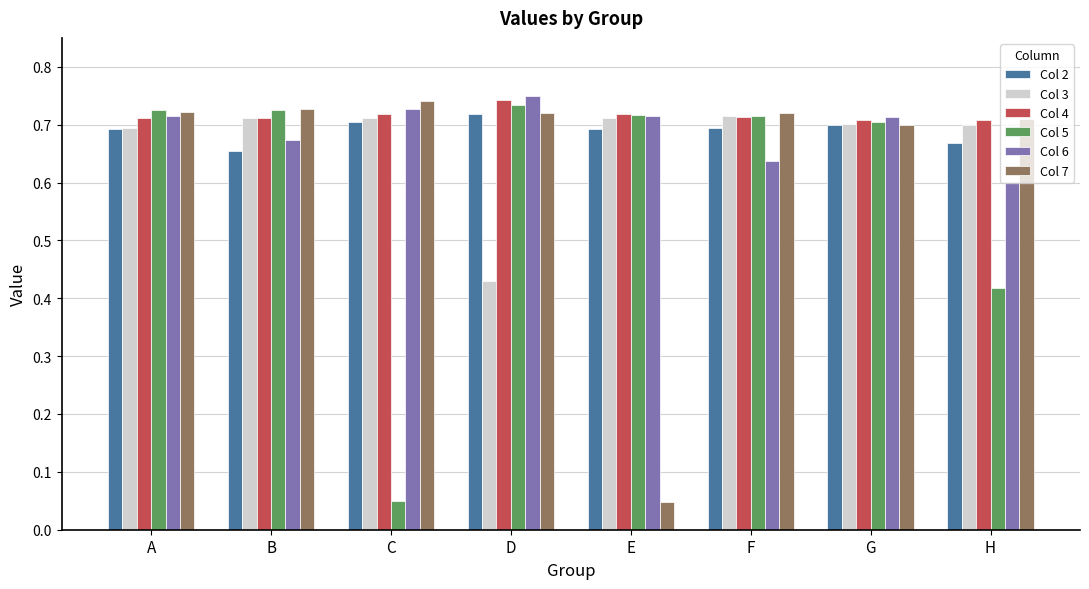

What is the sum of all Col 5 values?

4.8